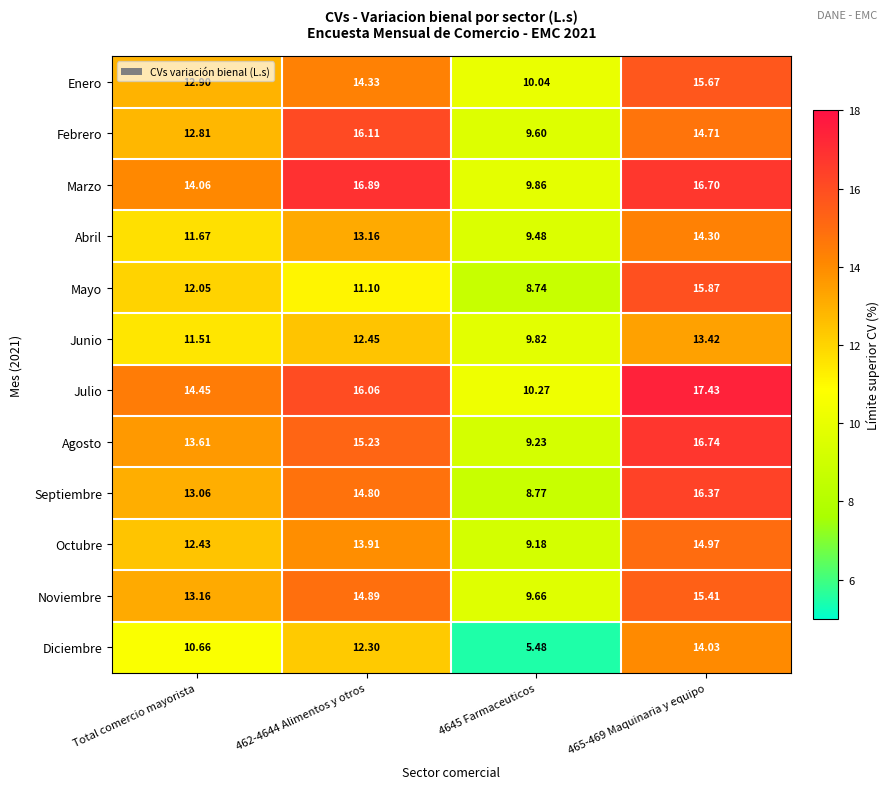

How many distinct data groups are displayed?

12